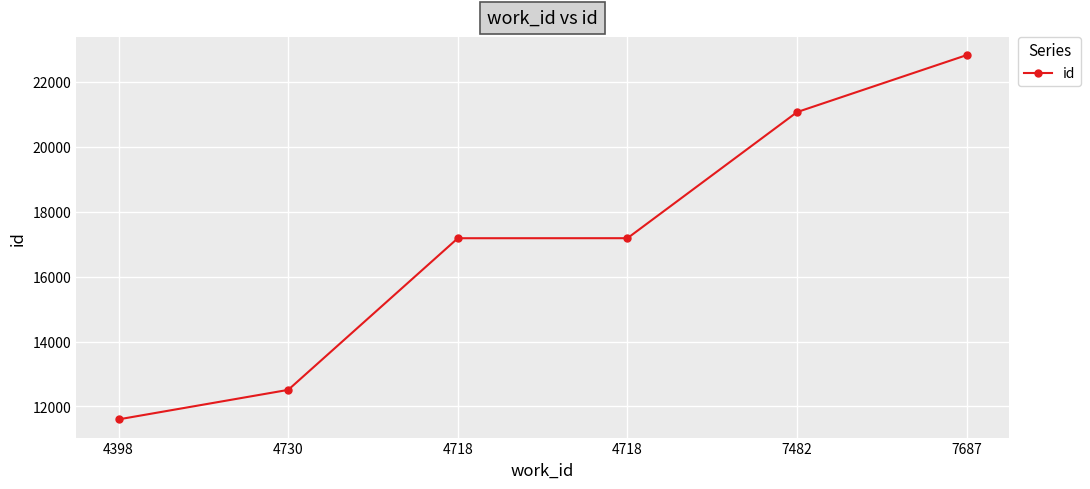

How many lines are shown in the chart?

1